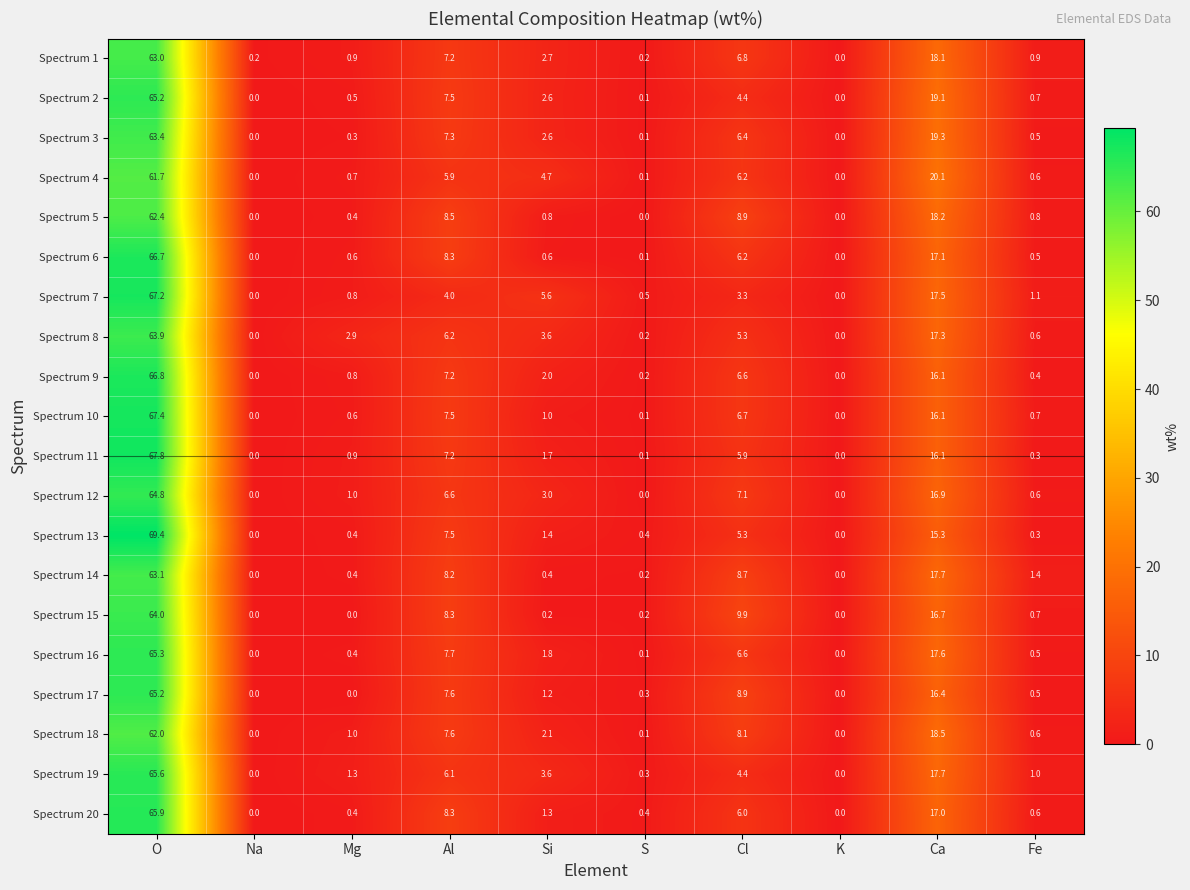

Is it true that Spectrum 3 equals 24.2 at K?

False